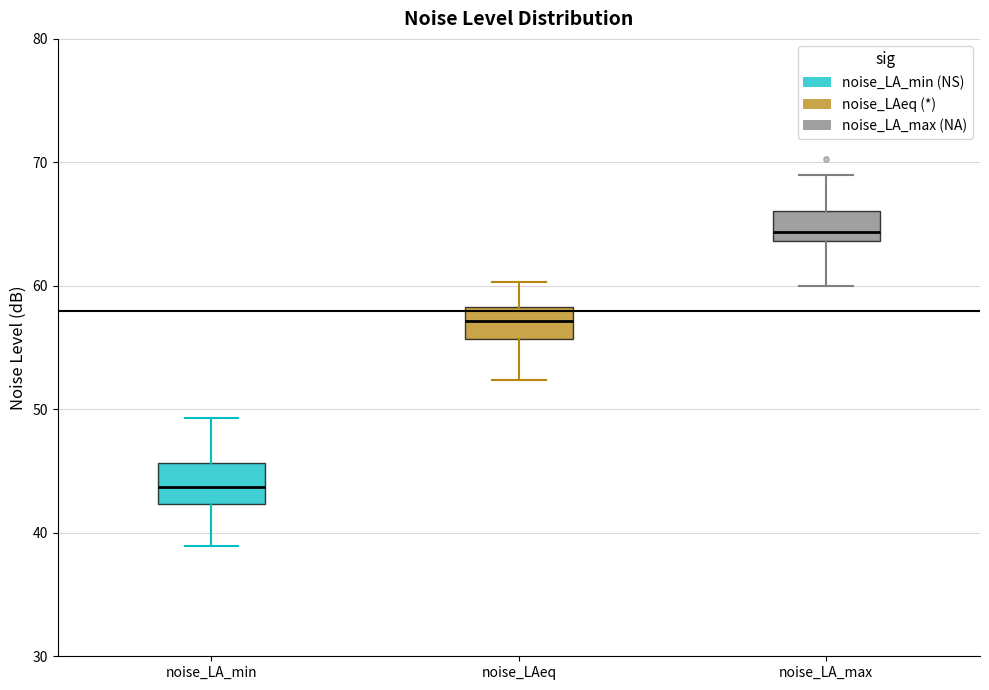

Reading left to right, transcribe this box plot: for each box, give where its median line is, the range the box spans, and where its two whiskers end, as read against the y-axis. The values are not printed on the chart, so give them approximately, as read against the axis.

noise_LA_min: median 44, box 42 to 46, whiskers 39 to 49
noise_LAeq: median 57, box 56 to 58, whiskers 52 to 60
noise_LA_max: median 64 (just above the box's lower edge), box 64 to 66, whiskers 60 to 69